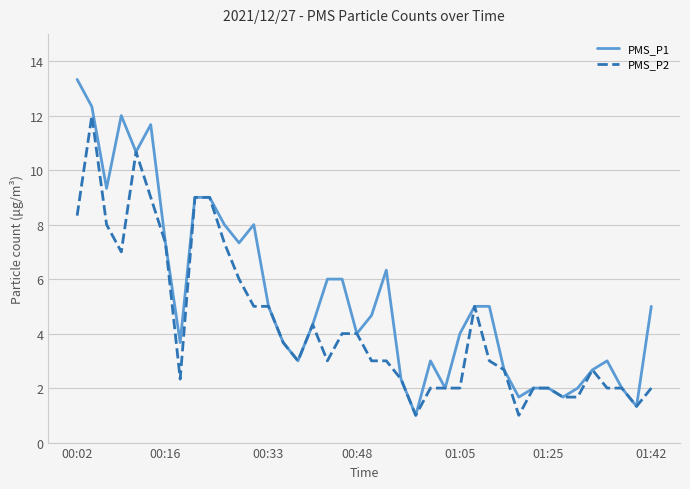

List the series in order of their overall mean, lowest first.

PMS_P2, PMS_P1